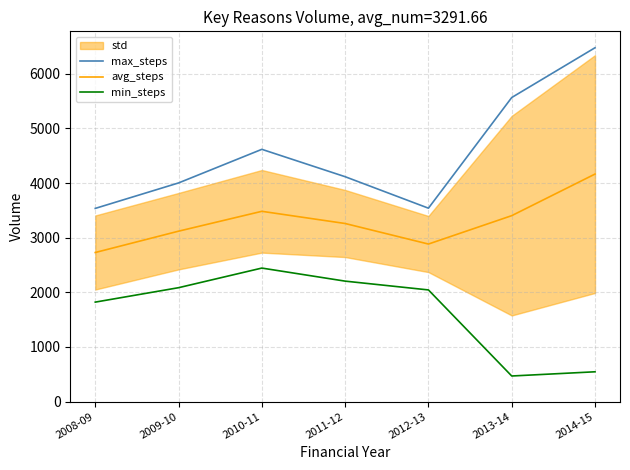

Which series has the widest spread of values?

max_steps